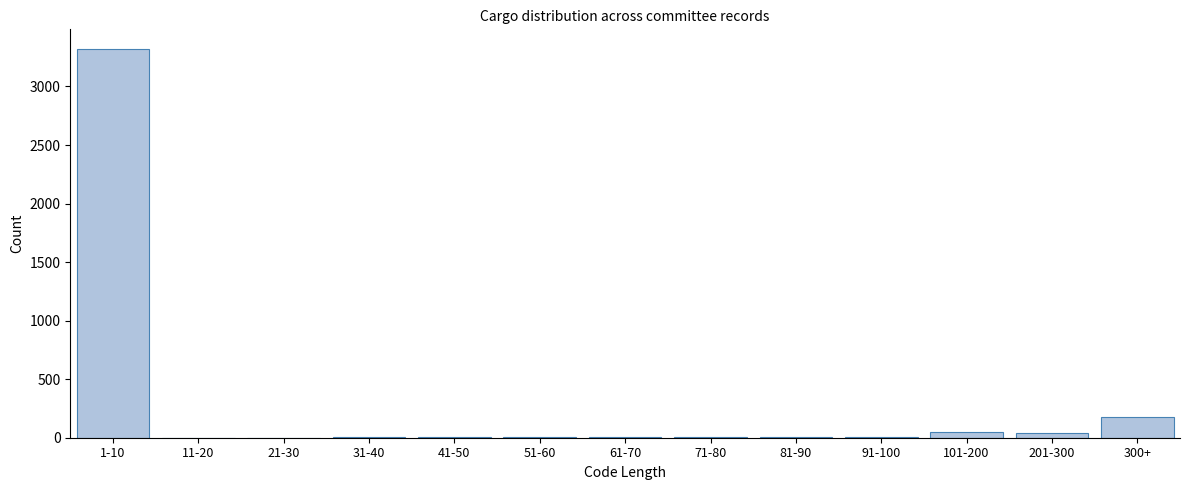

Which category has the highest value across all series?

1-10